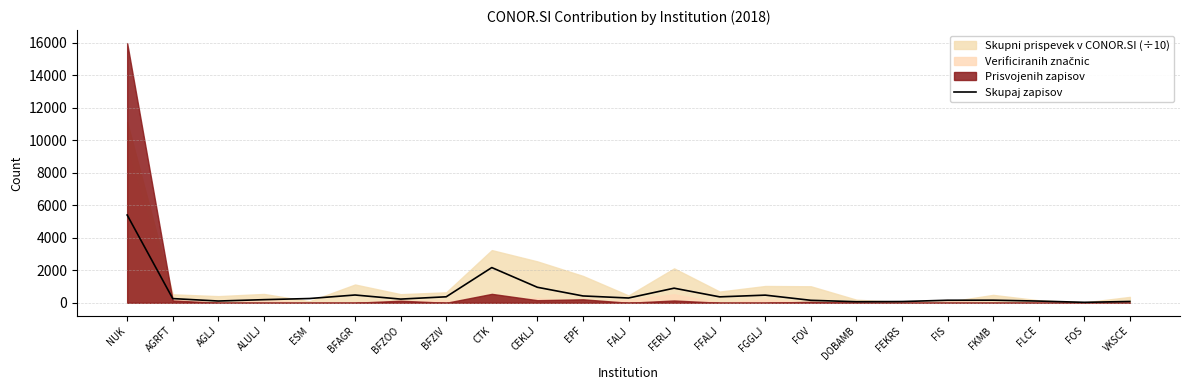

Does the chart have visible grid lines?

Yes